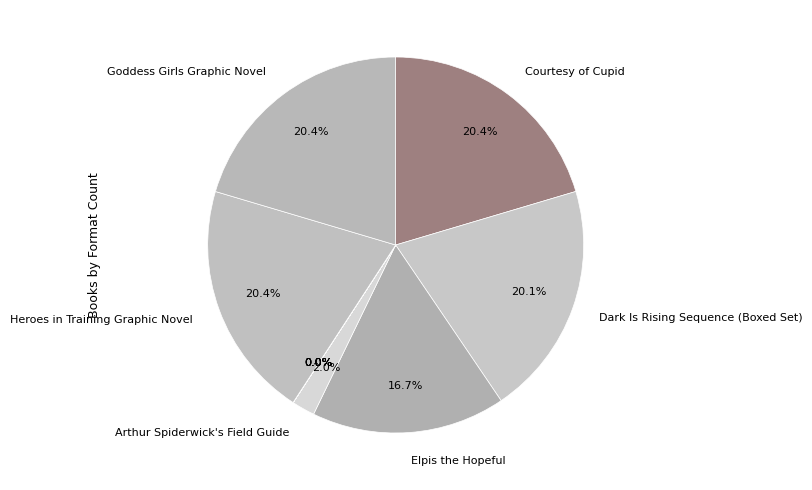

What is the smallest slice in the pie chart?

Over Sea, Under Stone